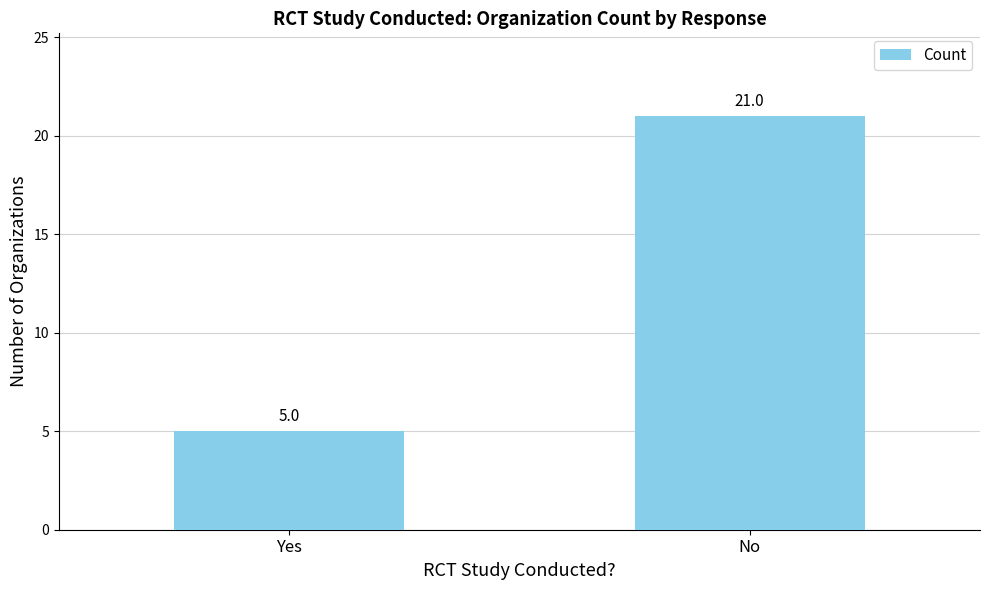

What is the change in value from Yes to No?

+16